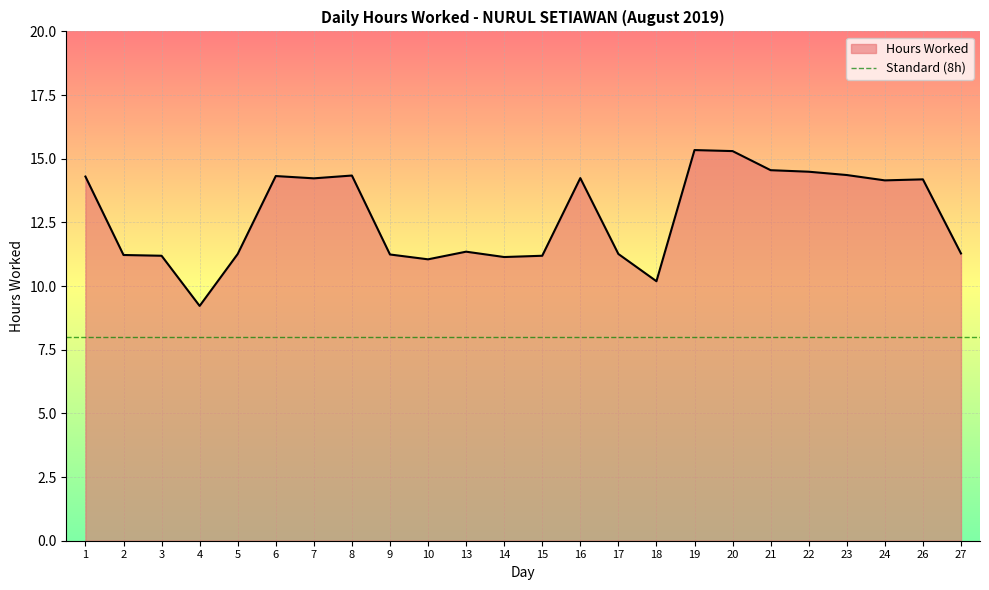

What is the value of the 1st point from the left?

14.3